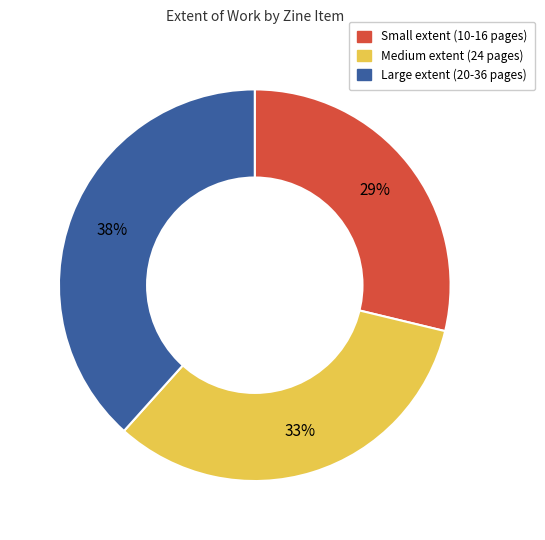

Count the number of slices in the pie.

3